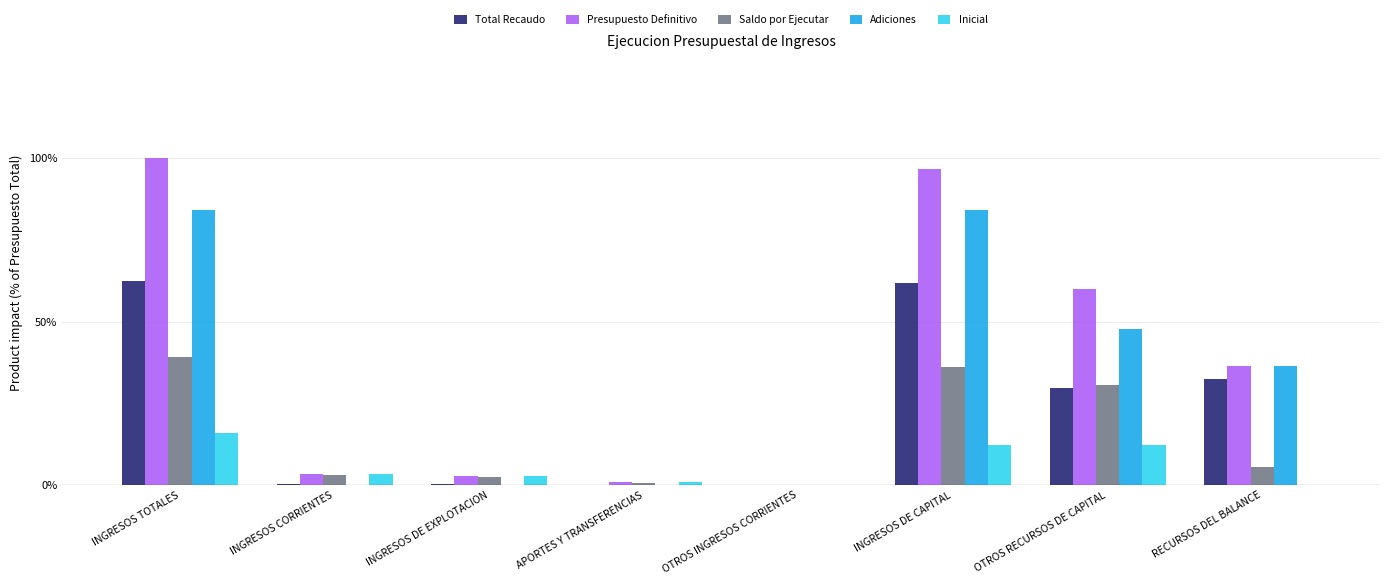

What is the highest value of the Inicial series?

15.8